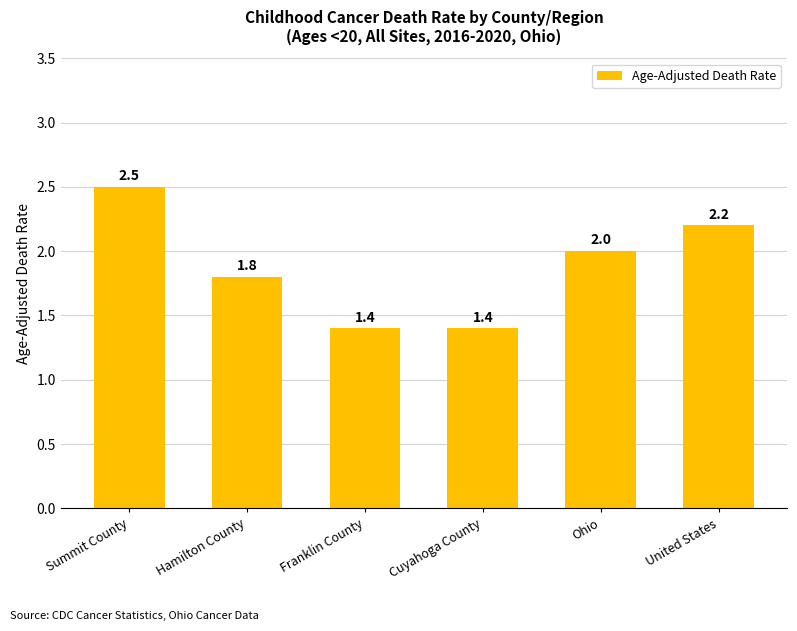

What is the ratio of the value at Hamilton County to the value at Cuyahoga County?

1.3